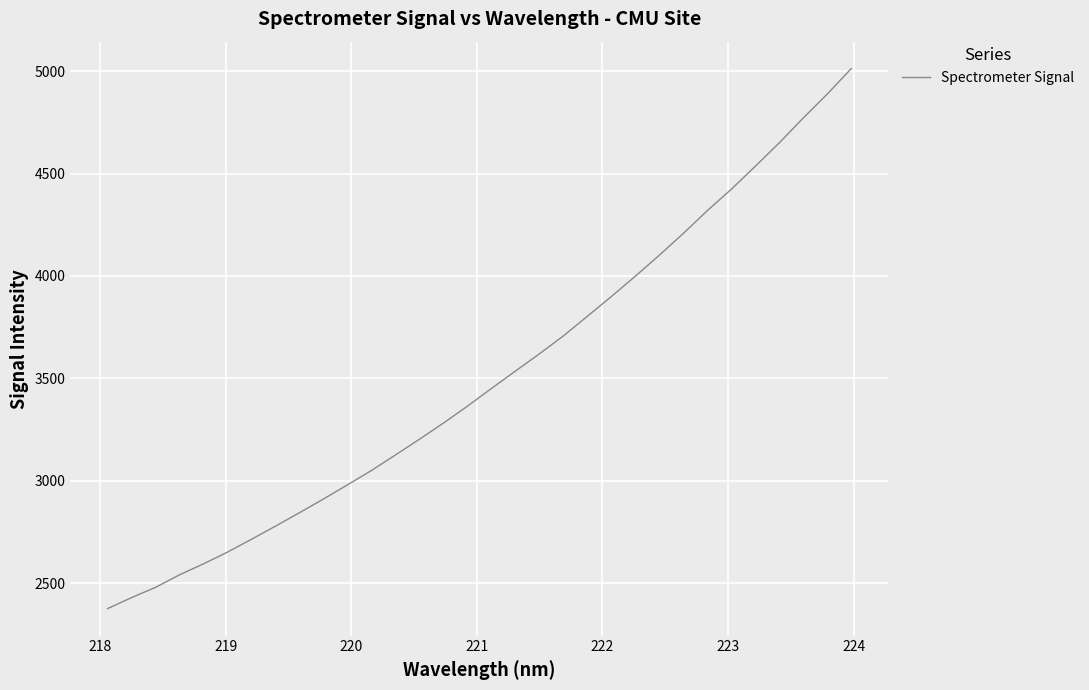

What is the maximum value shown in the chart?

5011.8